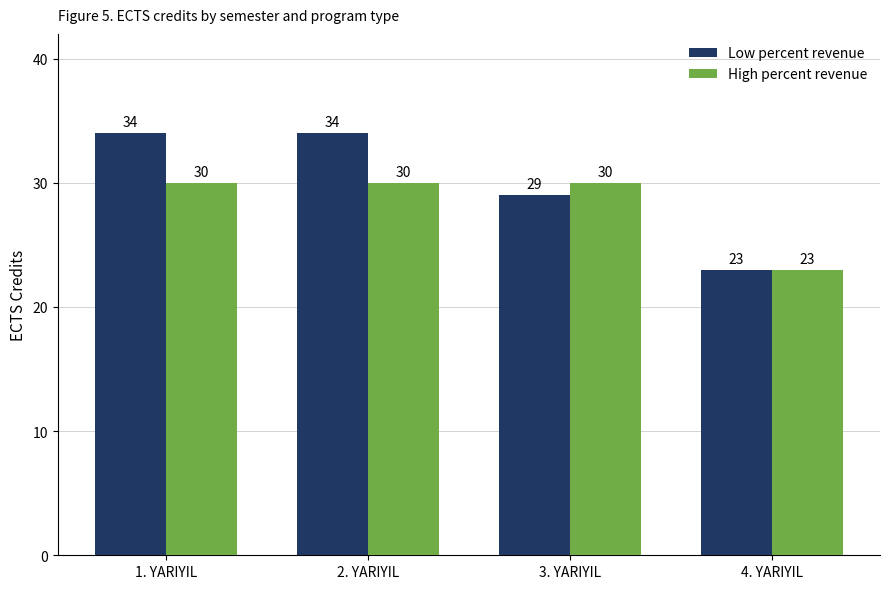

Reading right to left, extract all data points from this chart.

Low percent revenue: 4. YARIYIL=23	3. YARIYIL=29	2. YARIYIL=34	1. YARIYIL=34
High percent revenue: 4. YARIYIL=23	3. YARIYIL=30	2. YARIYIL=30	1. YARIYIL=30